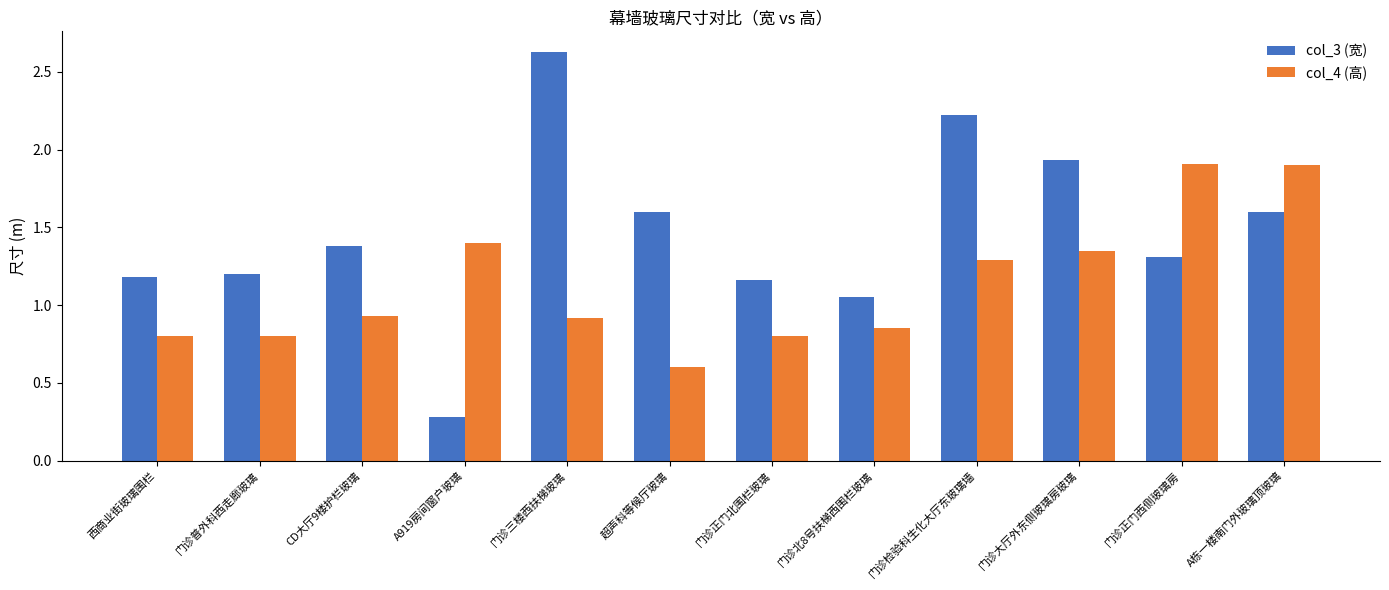

What position from the right is 门诊正门北围栏玻璃?

6